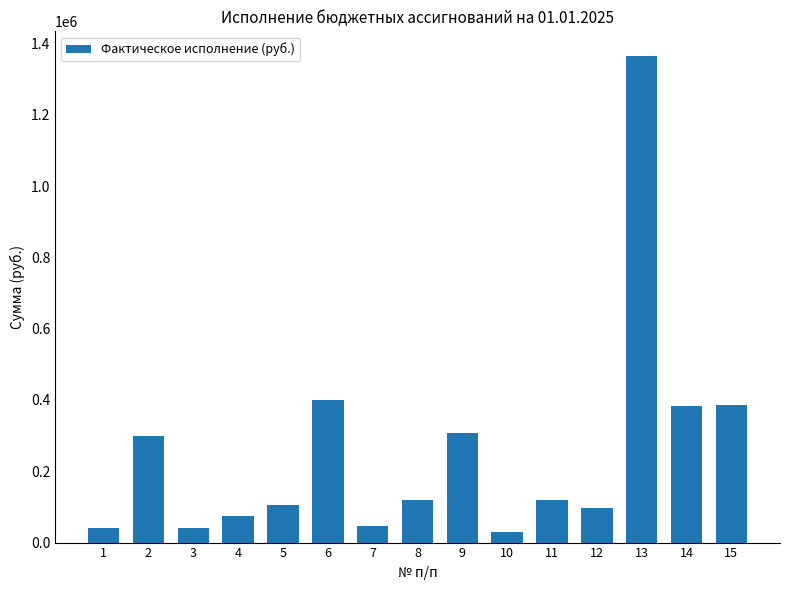

Is it true that the value at 7 is 46335.2?

True